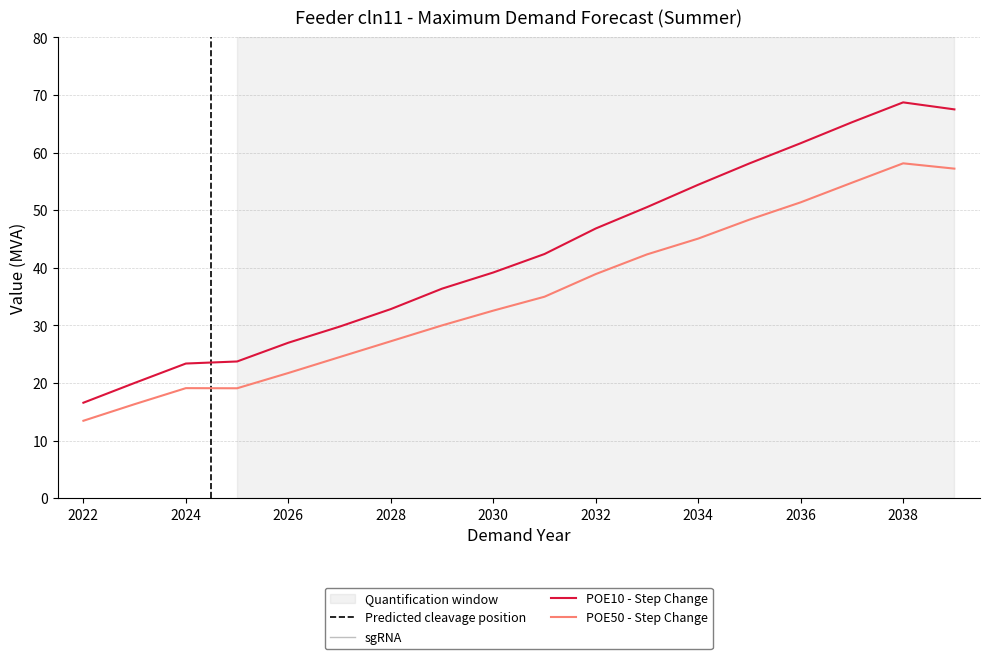

True or false: POE50 - Step Change has more than 2 points higher than both neighbors.

False